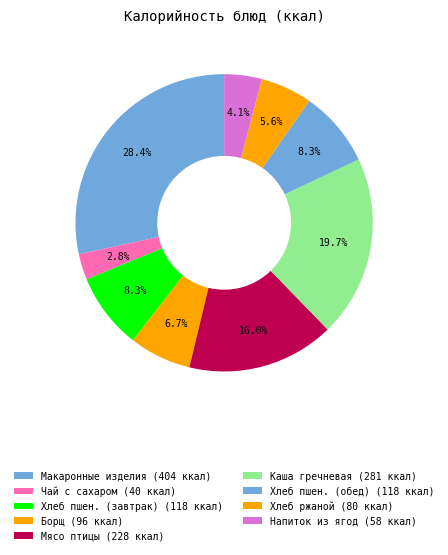

How many slices are in this pie chart?

9